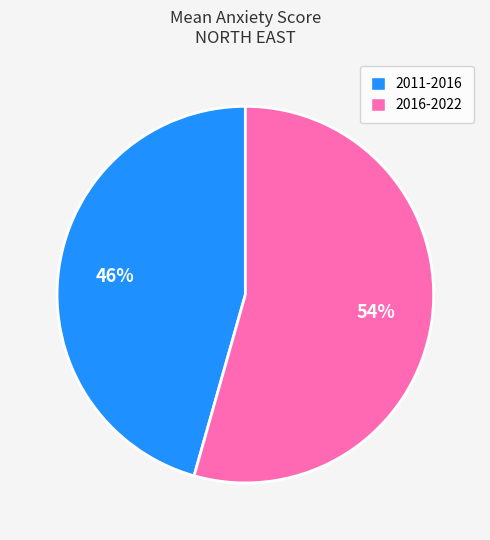

How many slices are in this pie chart?

2